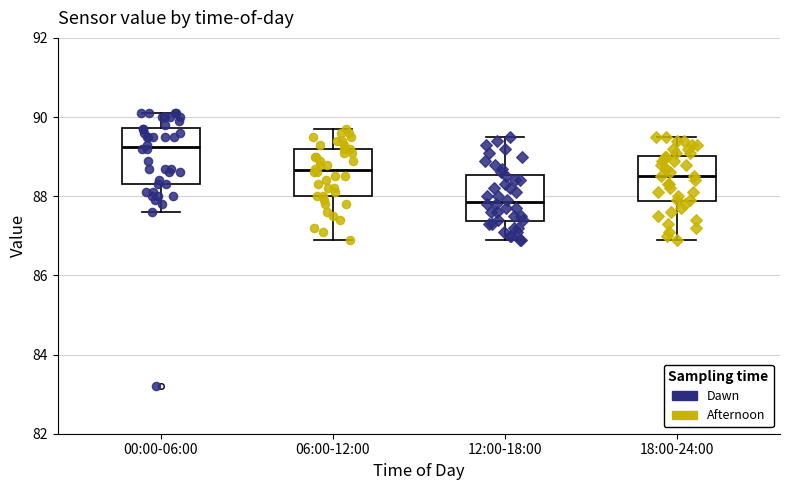

Which box is the tallest, from its lower edge to its upper edge?

00:00-06:00